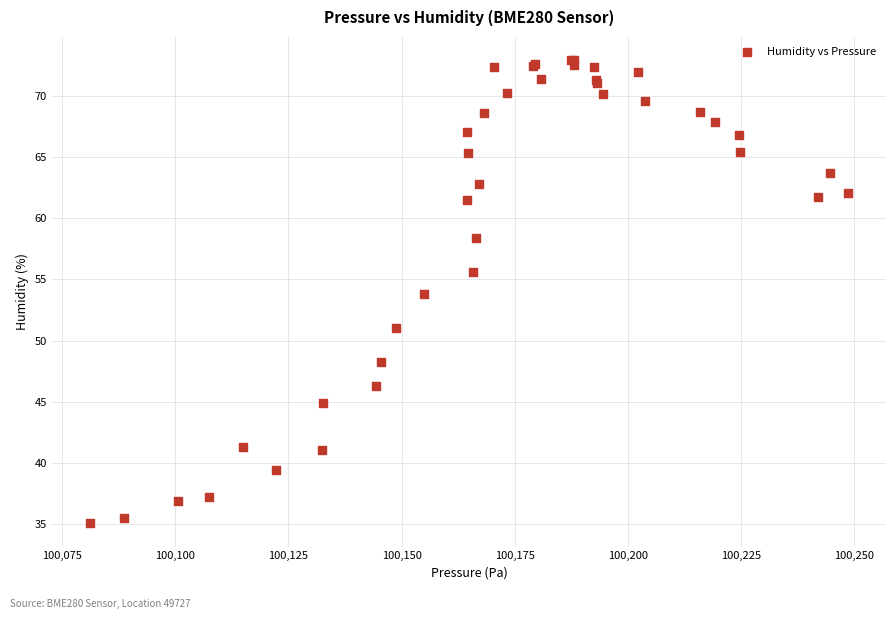

What Y value in the scatter plot is closest to 53?

53.8